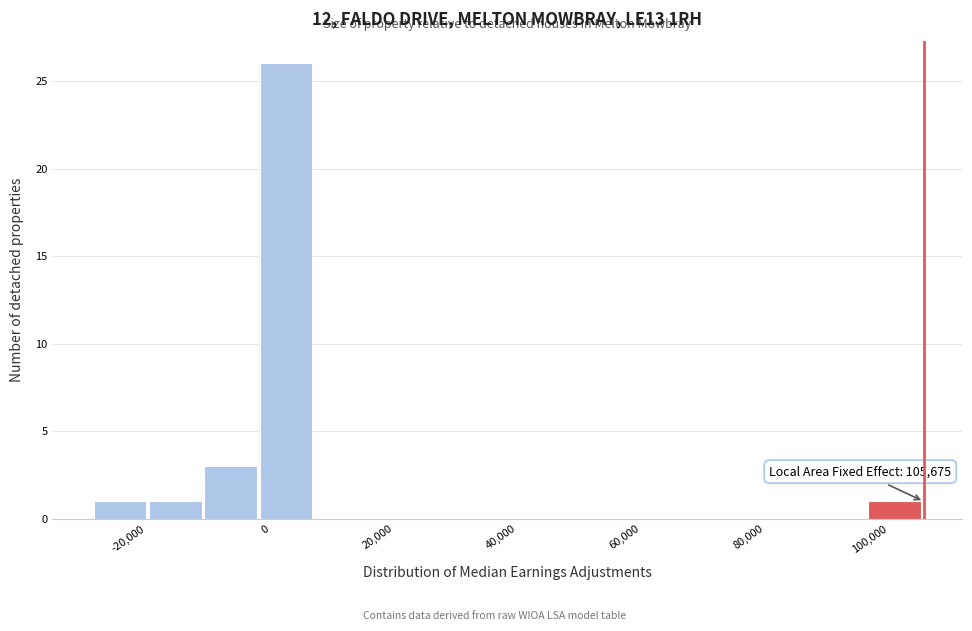

Over which range of the x-axis is the bar tallest?

-2000 to 8000